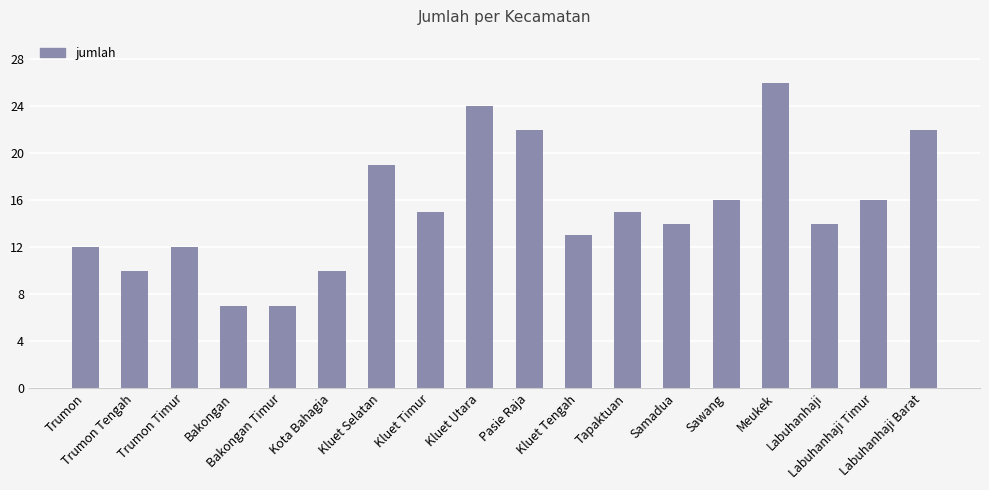

True or false: the data shows 17 at Kluet Tengah.

False